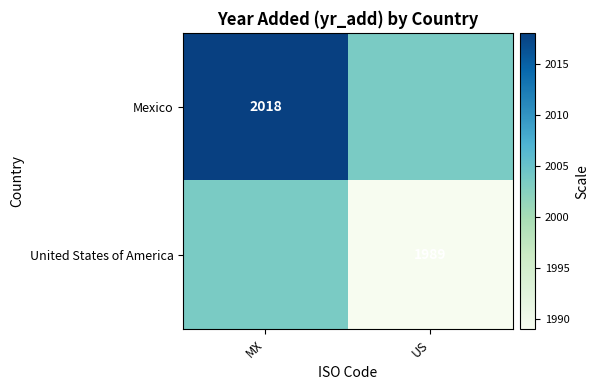

Count the number of categories in the chart.

2